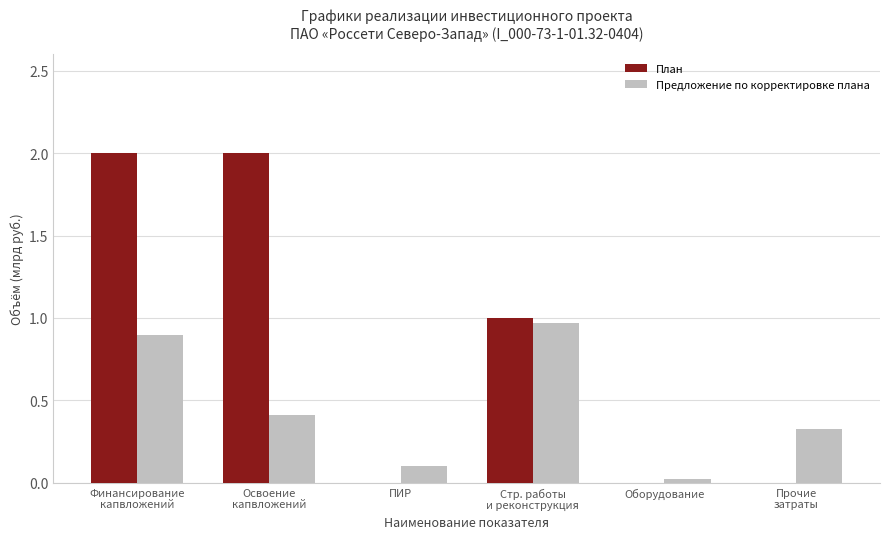

Count the number of categories in the chart.

6